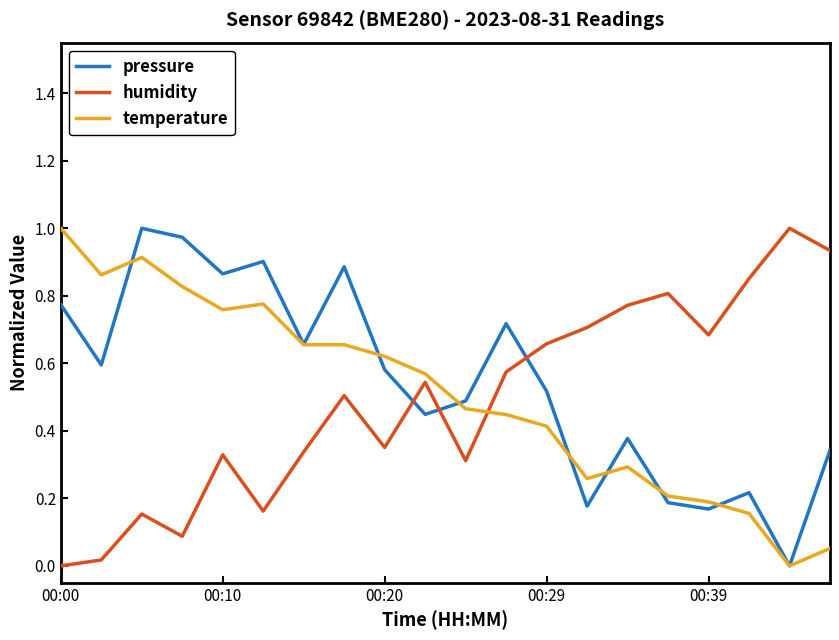

True or false: humidity and temperature intersect in this chart.

True